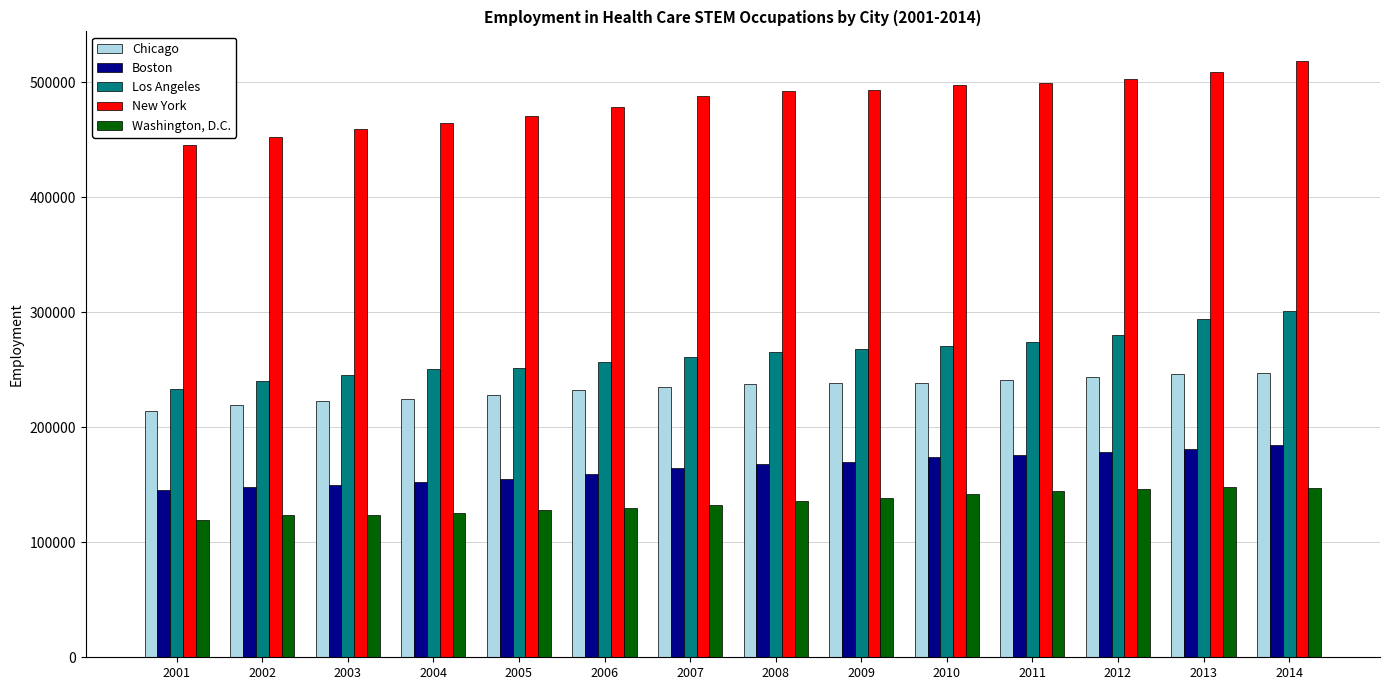

Rank the series by their maximum value, from lowest to highest.

Washington, D.C., Boston, Chicago, Los Angeles, New York